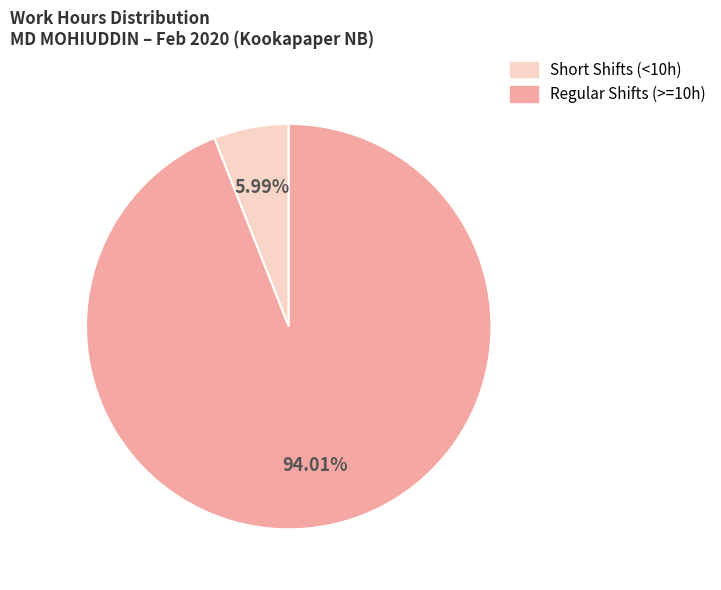

Does any single category account for the majority?

Yes